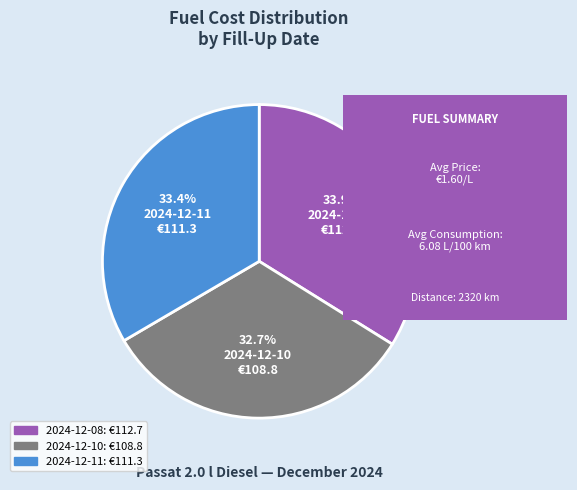

What is the ratio of the value at 2024-12-08 to the value at 2024-12-11?

1.0